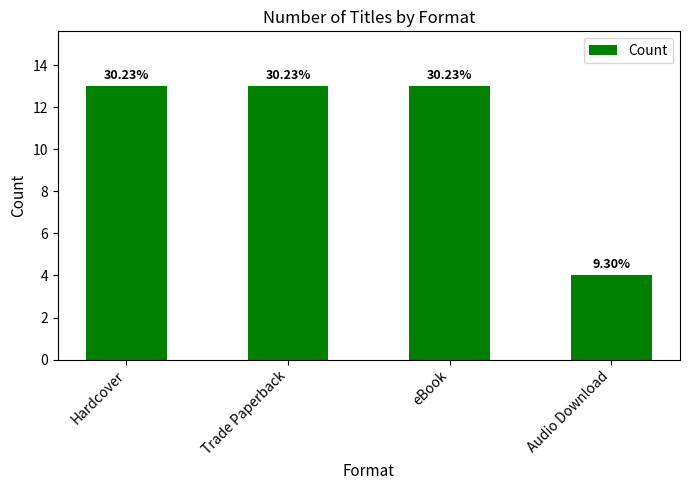

Are the bars horizontal?

No